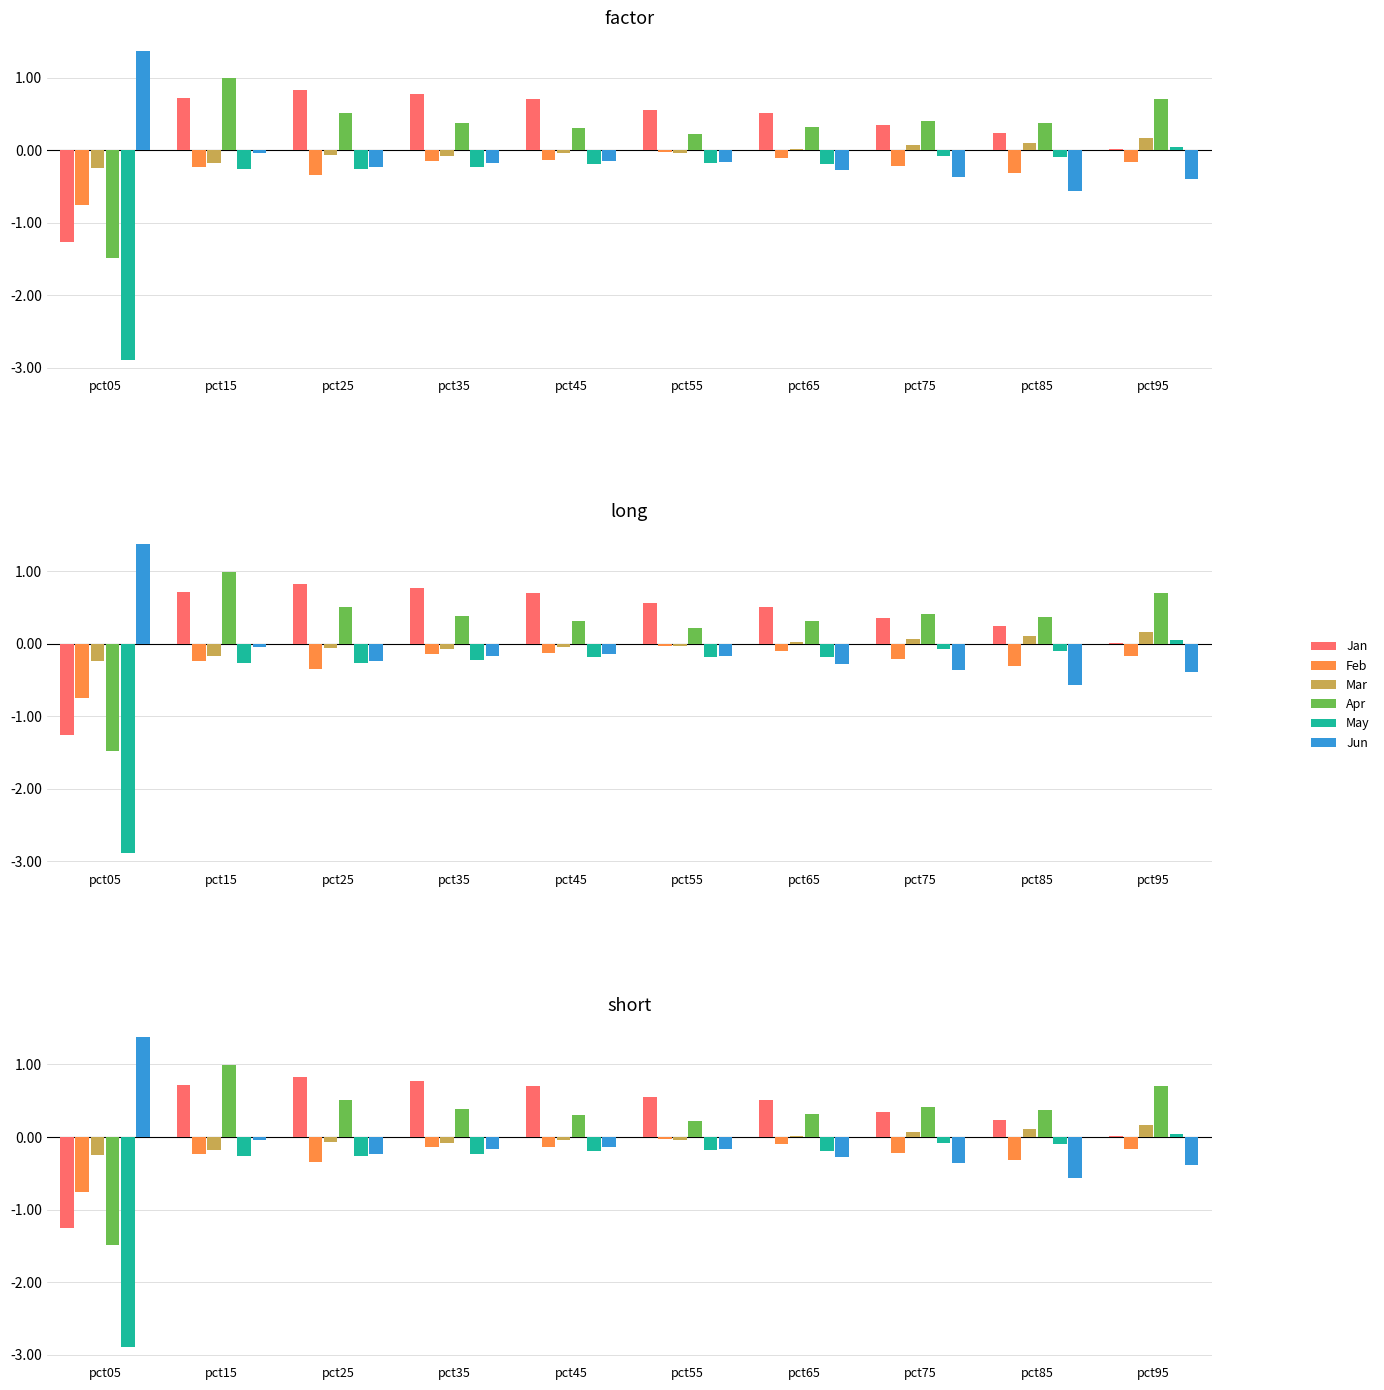

Where is Feb nearest to the value 0?

pct55